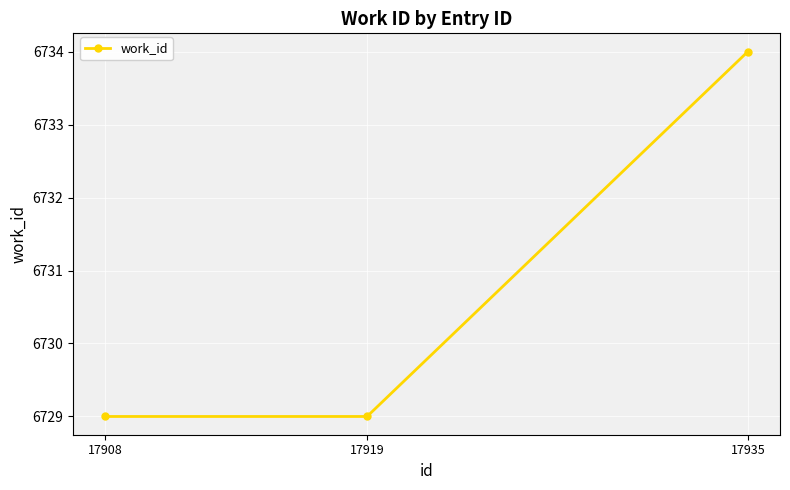

Reading left to right, extract all data points from this chart.

6729	6729	6734